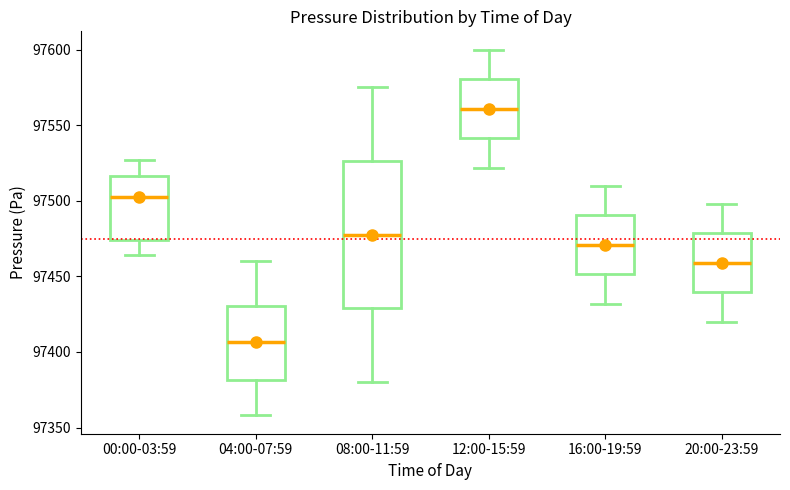

Reading left to right, read every box against the y-axis: the position of its median line, the range the box covers, and the ends of its whiskers. The values are not printed on the chart, so give them approximately, as read against the axis.

00:00-03:59: median 97505, box 97475 to 97515, whiskers 97465 to 97525
04:00-07:59: median 97405, box 97380 to 97430, whiskers 97360 to 97460
08:00-11:59: median 97480, box 97430 to 97525, whiskers 97380 to 97575
12:00-15:59: median 97560, box 97540 to 97580, whiskers 97520 to 97600
16:00-19:59: median 97470, box 97450 to 97490, whiskers 97430 to 97510
20:00-23:59: median 97460, box 97440 to 97480, whiskers 97420 to 97500